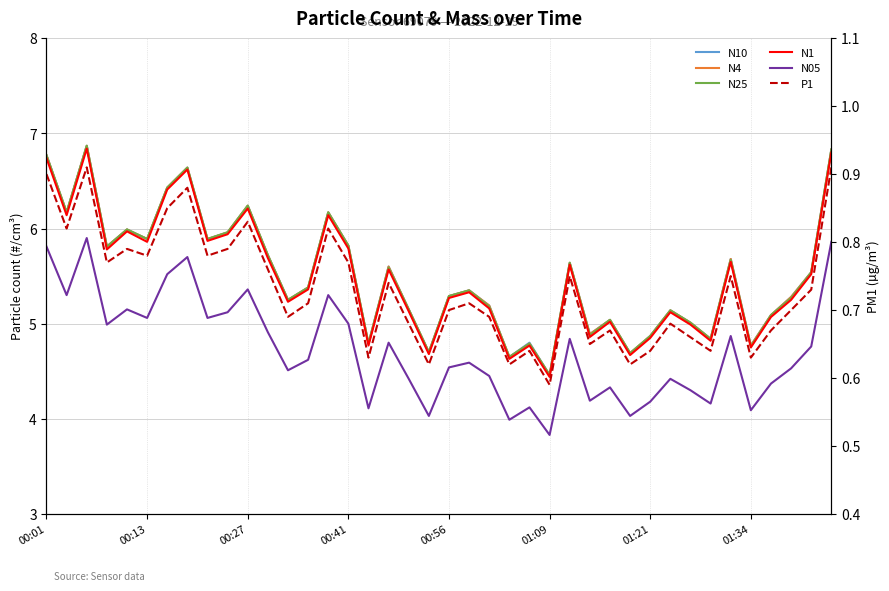

The value of N1 at 01:21 is 4.8. True or false?

True